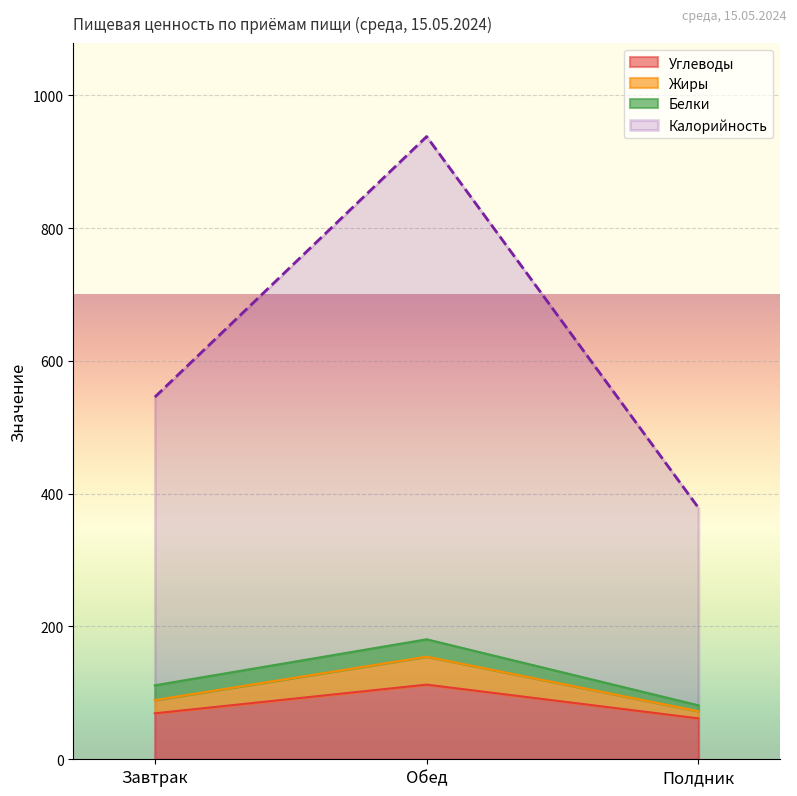

What is the label of the 1st point from the right?

Полдник